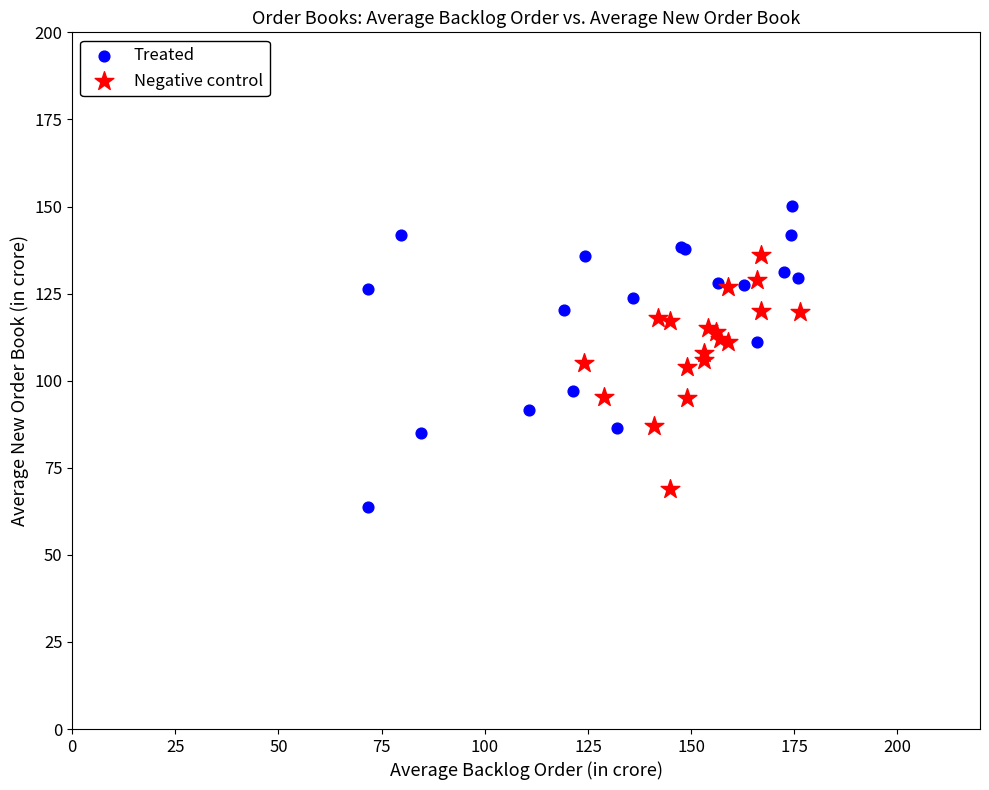

What are all the series names shown in the legend?

Treated, Negative control